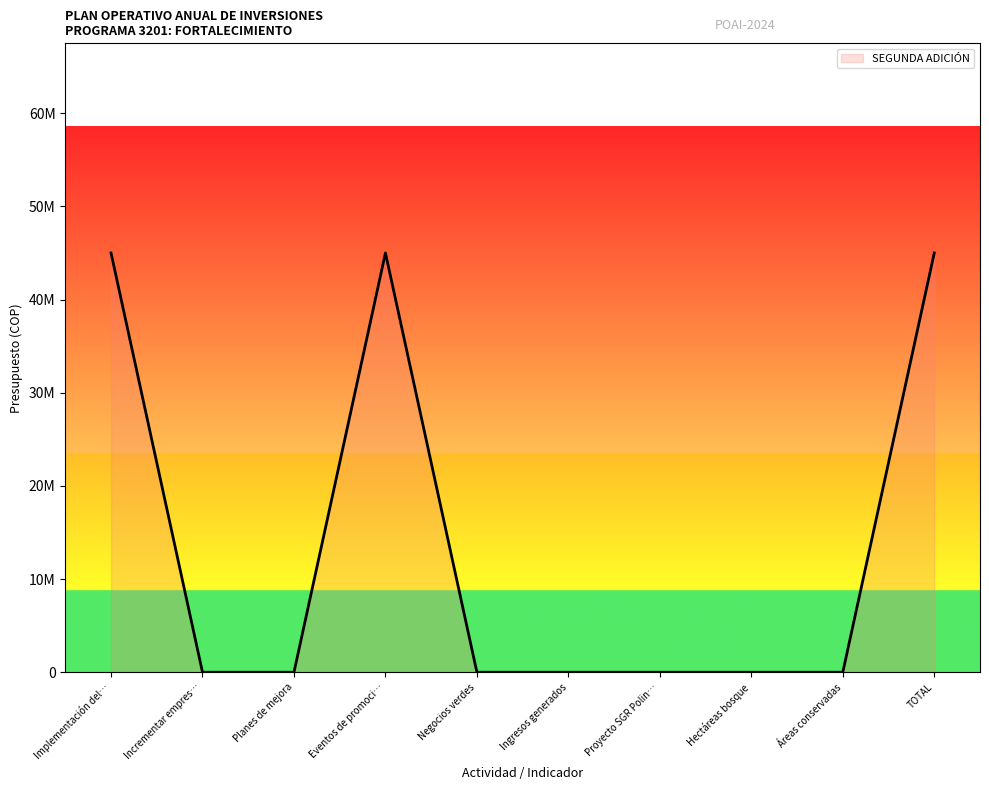

Where is the data nearest to the value 22500000?

Implementación del…